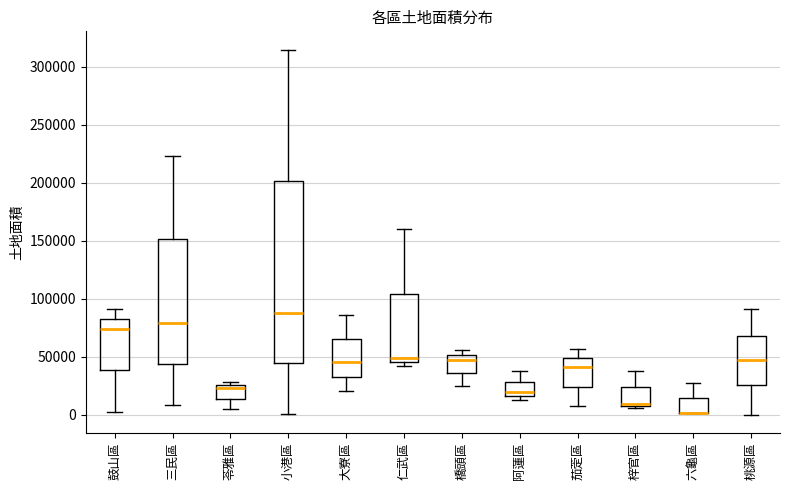

Reading left to right, transcribe this box plot: for each box, give where its median line is, the range the box spans, and where its two whiskers end, as read against the y-axis. The values are not printed on the chart, so give them approximately, as read against the axis.

鼓山區: median 75000, box 40000 to 85000, whiskers 5000 to 90000
三民區: median 80000, box 45000 to 150000, whiskers 10000 to 225000
苓雅區: median 25000 (just below the box's upper edge), box 15000 to 25000, whiskers 5000 to 30000
小港區: median 90000, box 45000 to 200000, whiskers 0 to 315000
大寮區: median 45000, box 35000 to 65000, whiskers 20000 to 85000
仁武區: median 50000, box 45000 to 105000, whiskers 40000 to 160000
橋頭區: median 45000, box 35000 to 50000, whiskers 25000 to 55000
阿蓮區: median 20000, box 15000 to 30000, whiskers 10000 to 40000
茄萣區: median 40000, box 25000 to 50000, whiskers 5000 to 55000
梓官區: median 10000 (just above the box's lower edge), box 10000 to 25000, whiskers 5000 to 40000
六龜區: median 0 (drawn on the box's lower edge), box 0 to 15000, whiskers 0 to 25000
桃源區: median 45000, box 25000 to 70000, whiskers 0 to 90000